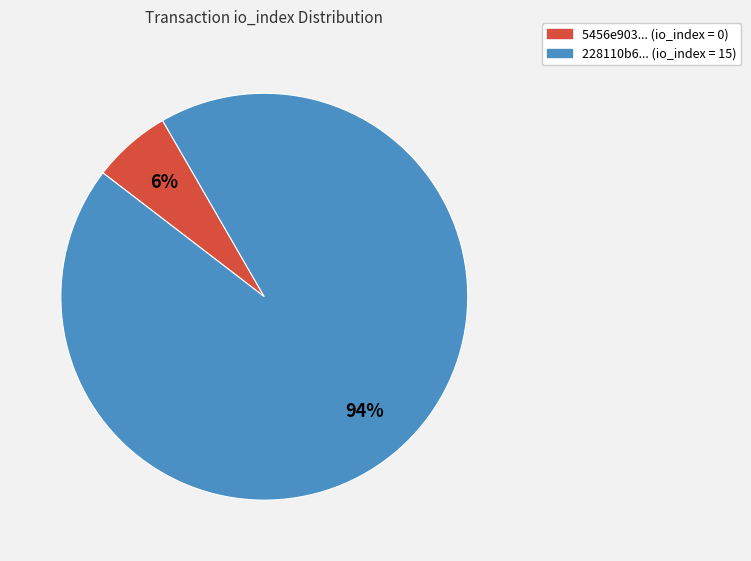

How many segments does this pie chart have?

2